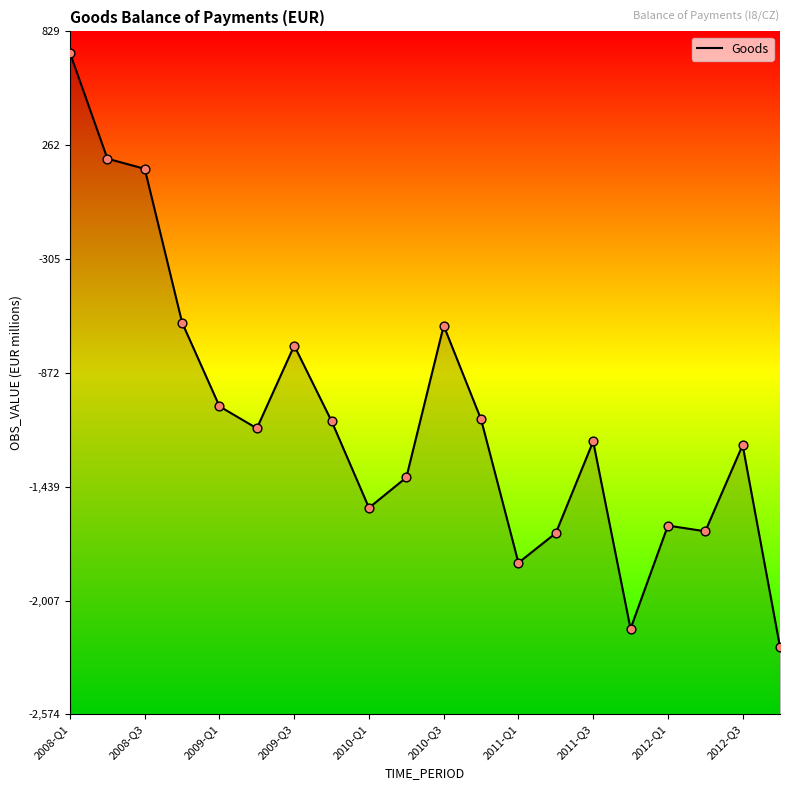

Between 2011-Q3 and 2012-Q1, which is larger?

2011-Q3